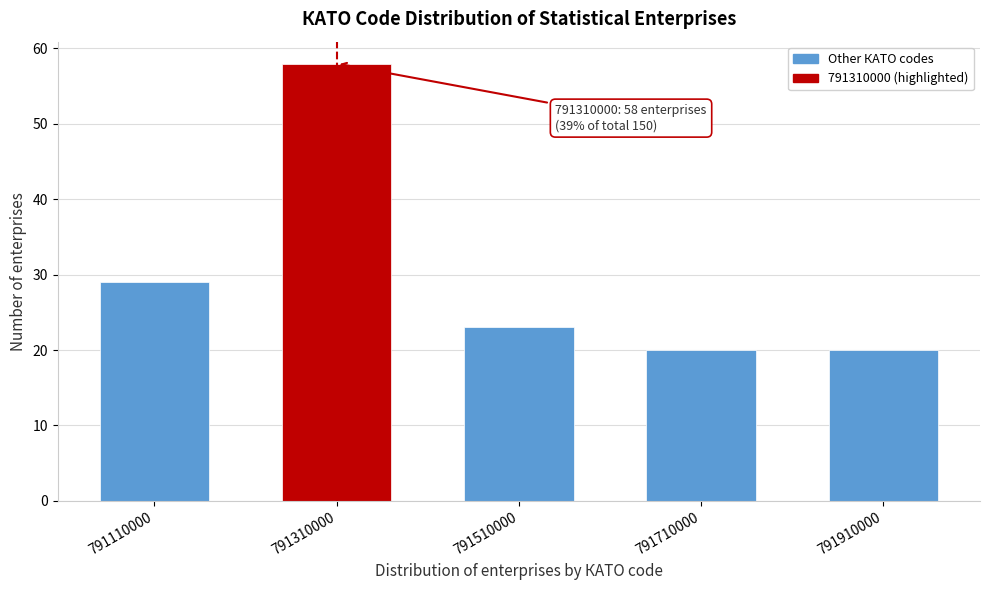

Reading left to right, list all the values displayed in this chart.

791110000=29	791310000=58	791510000=23	791710000=20	791910000=20